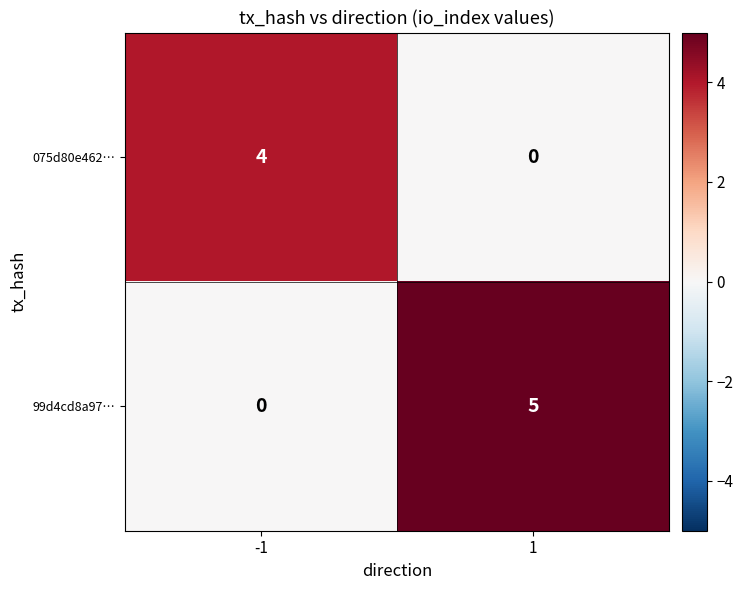

True or false: 075d80e462… has a value of 0 at 1.

True